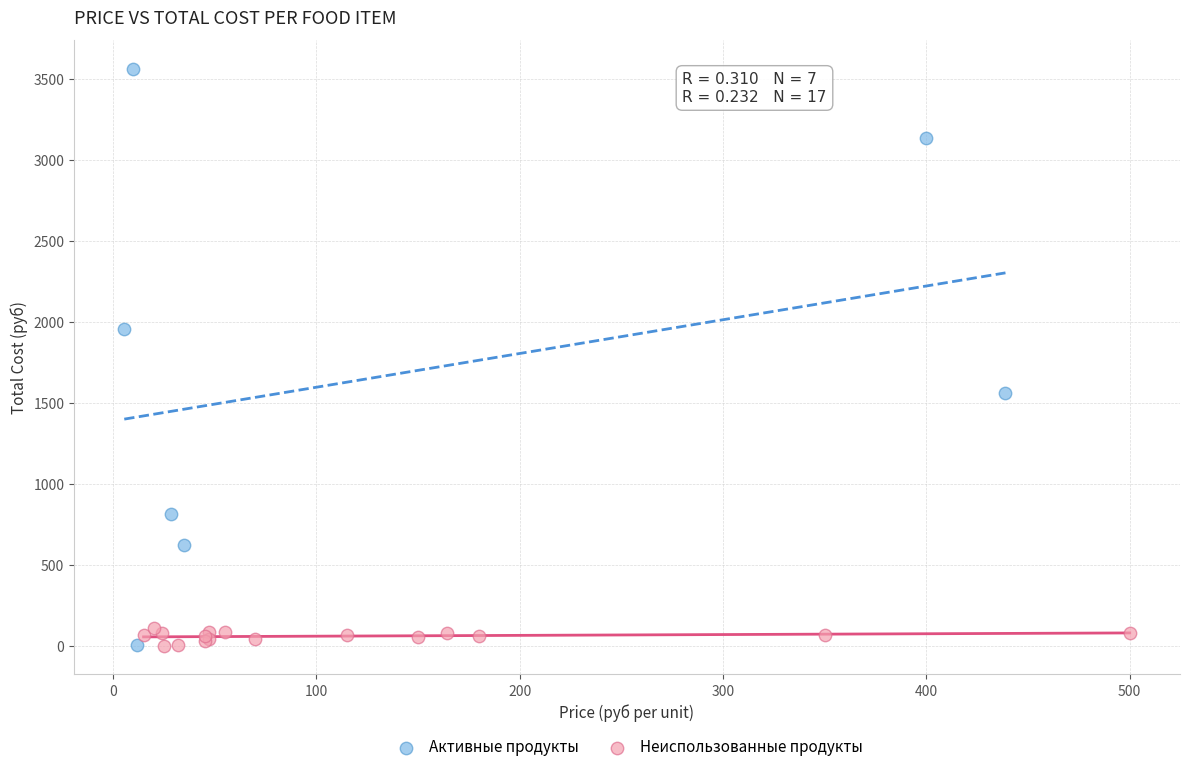

Which series has the widest spread of Y values?

Активные продукты